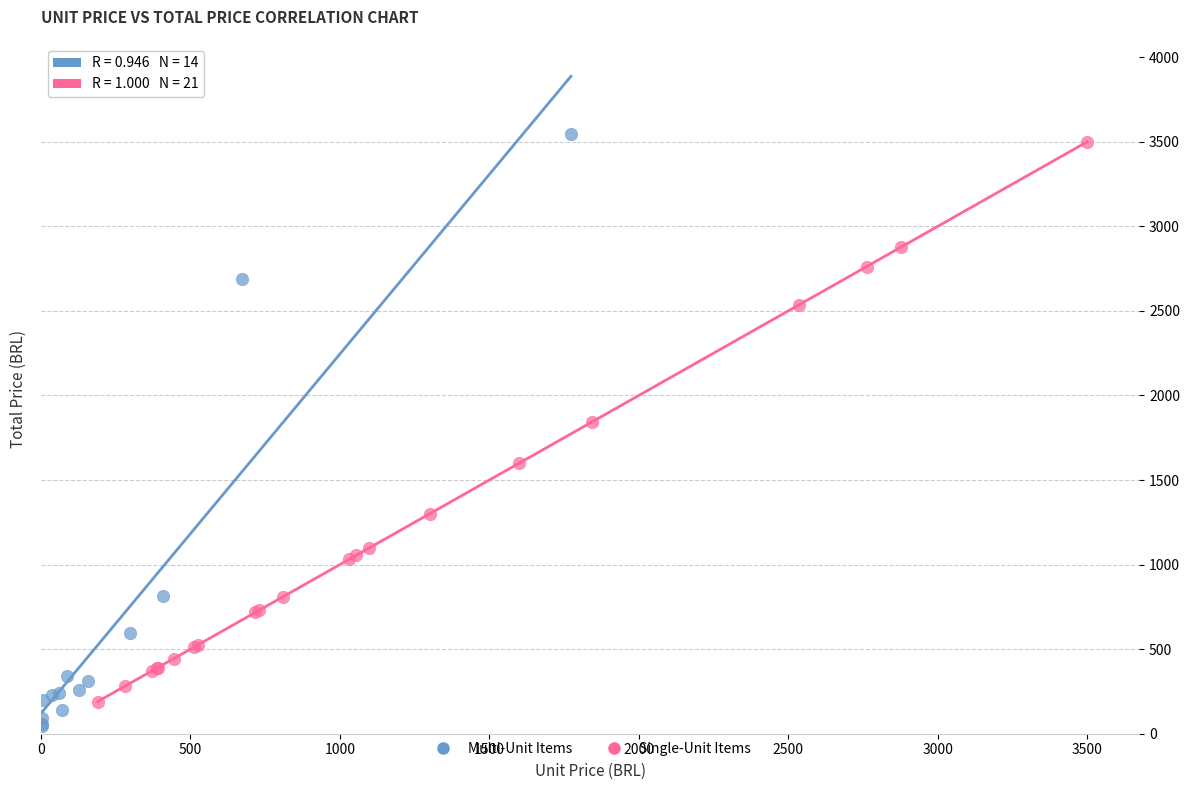

What are all the series names shown in the legend?

Multi-Unit Items, Single-Unit Items